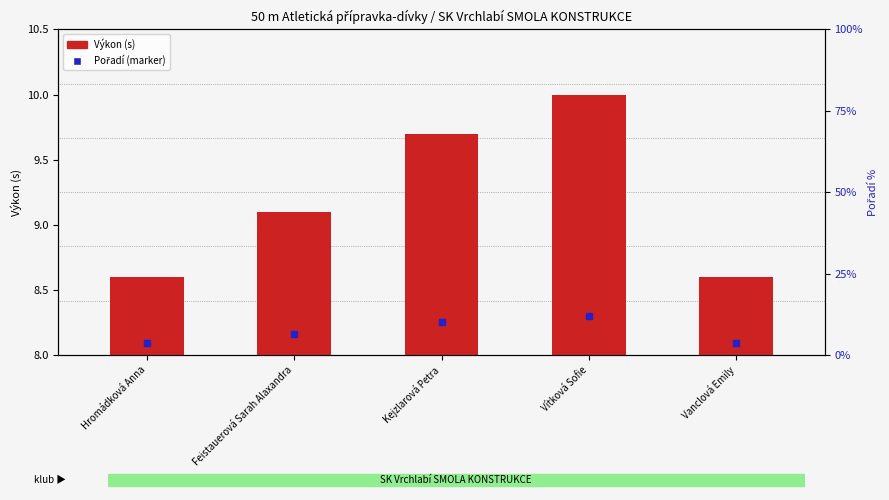

What are all the series names shown in the legend?

Výkon (s), Pořadí (marker)